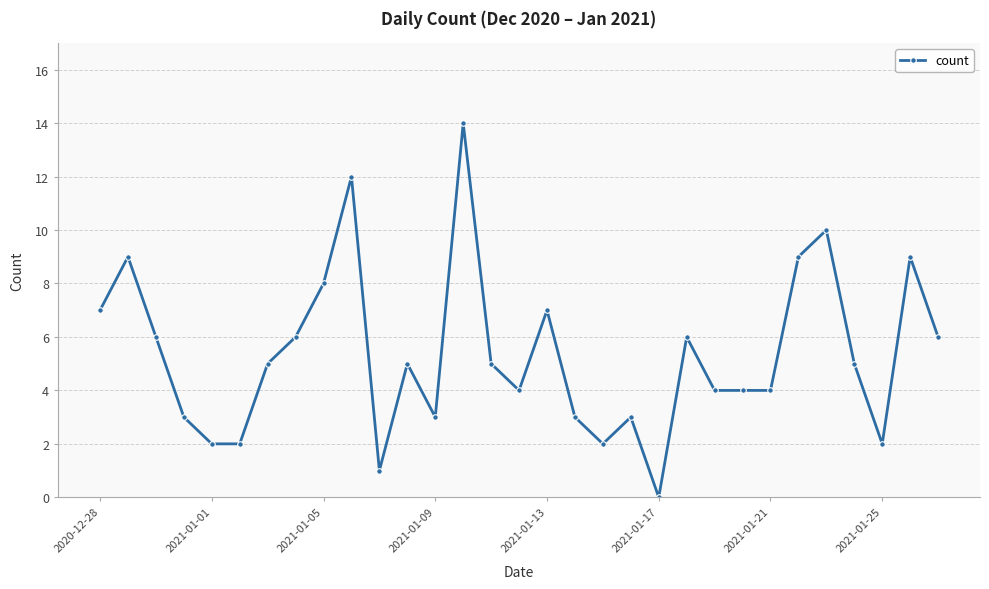

Is this an area chart (filled region under the line)?

No